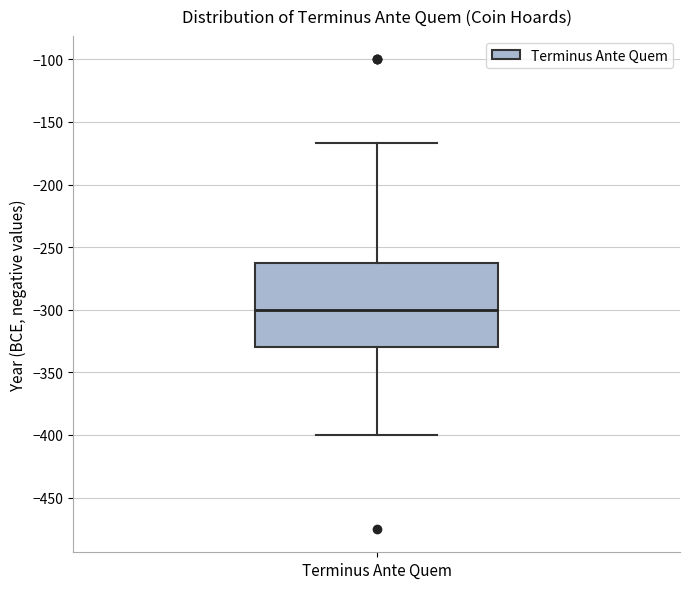

Where is the lower edge of the box for Terminus Ante Quem on the y-axis? The values are not printed on the chart, so give them approximately, as read against the axis.

-330